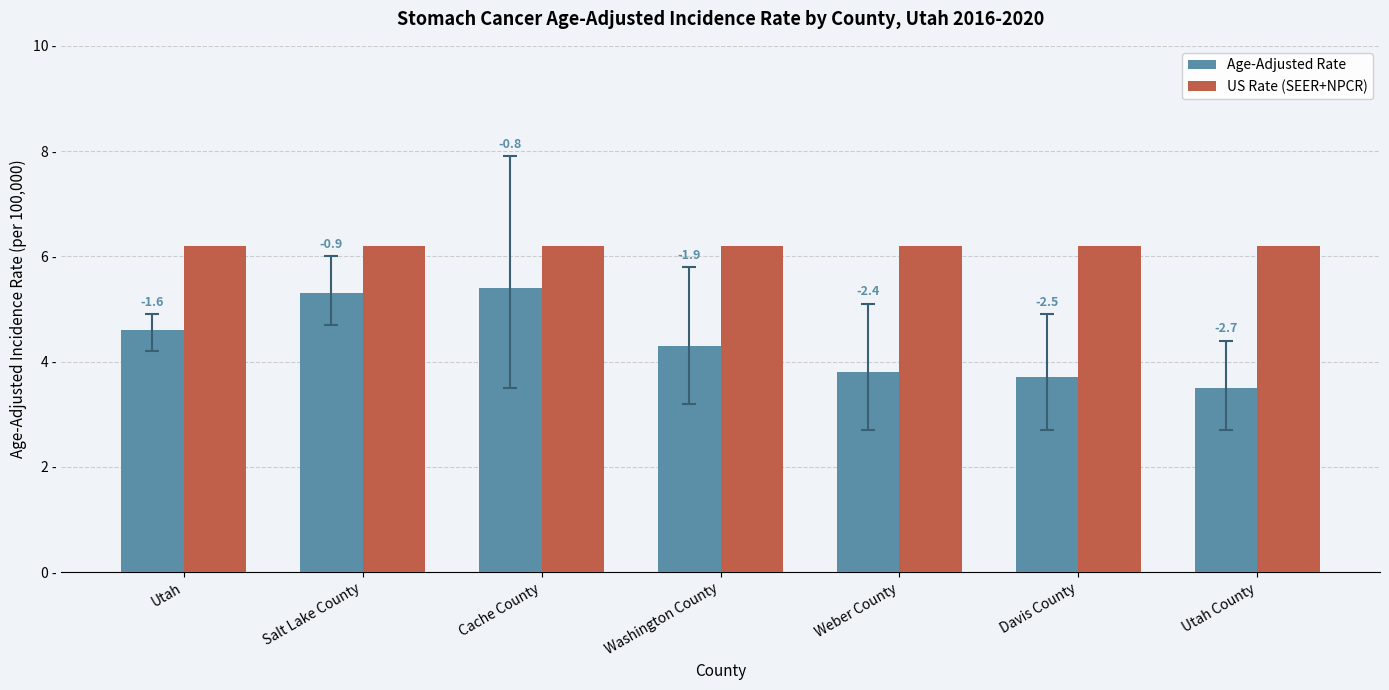

Are the bars horizontal?

No